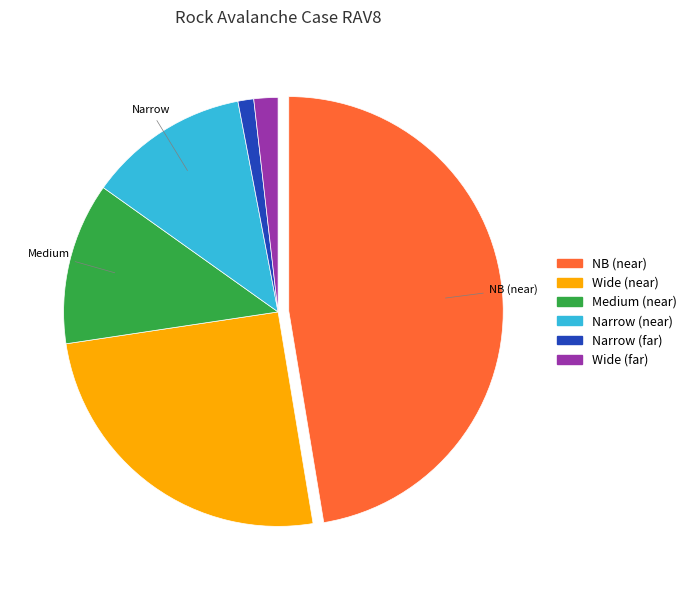

True or false: Narrow (near) accounts for 12% of the total.

True